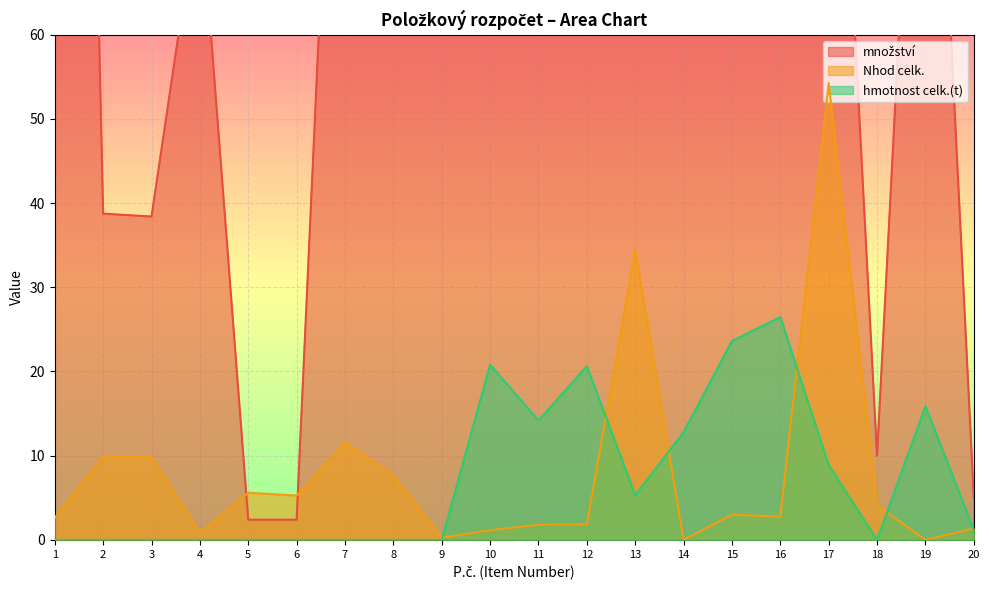

Is the value of Nhod celk. at 3 greater than the value of množství at 18?

No